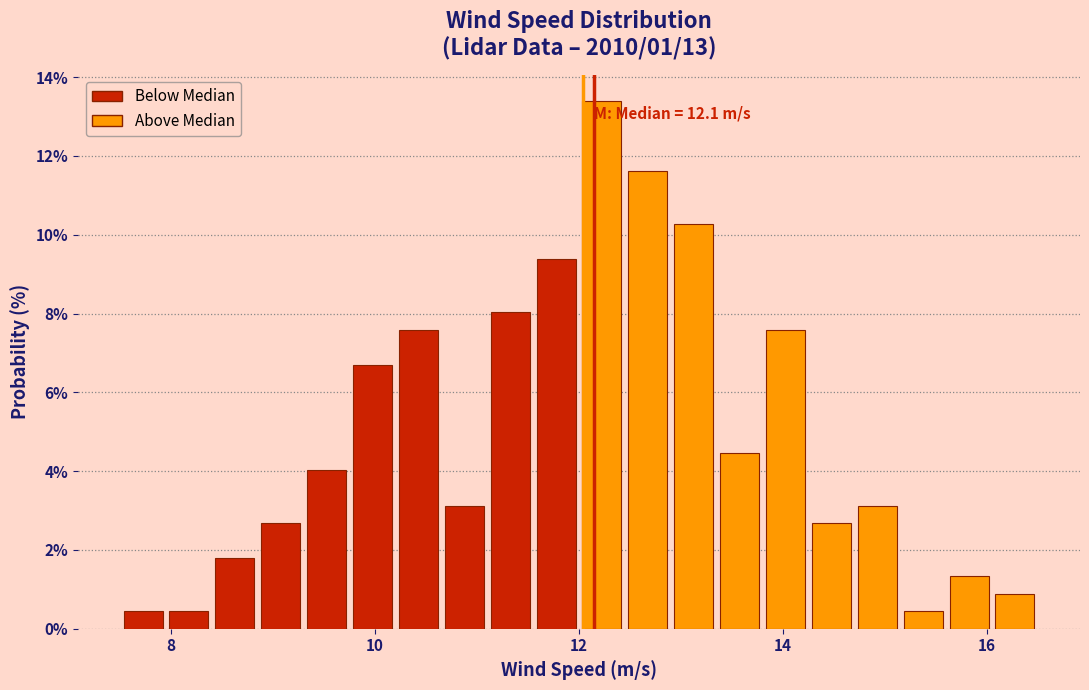

Read against the x-axis, roughly where is the centre of the tallest bar?

12.2